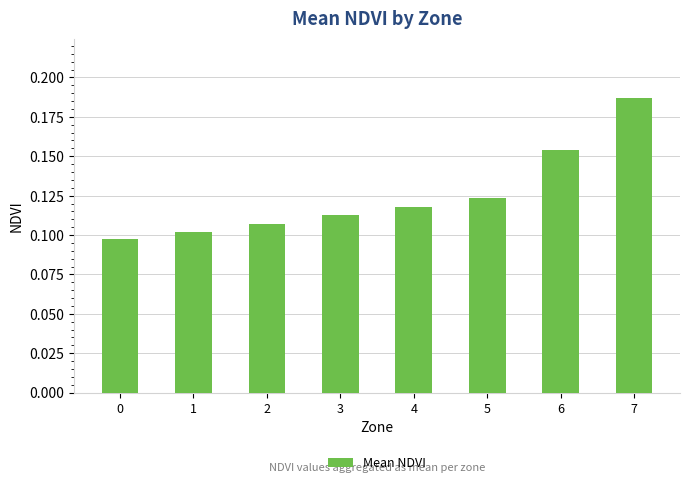

Rank the categories by value from lowest to highest.

0, 1, 2, 3, 4, 5, 6, 7